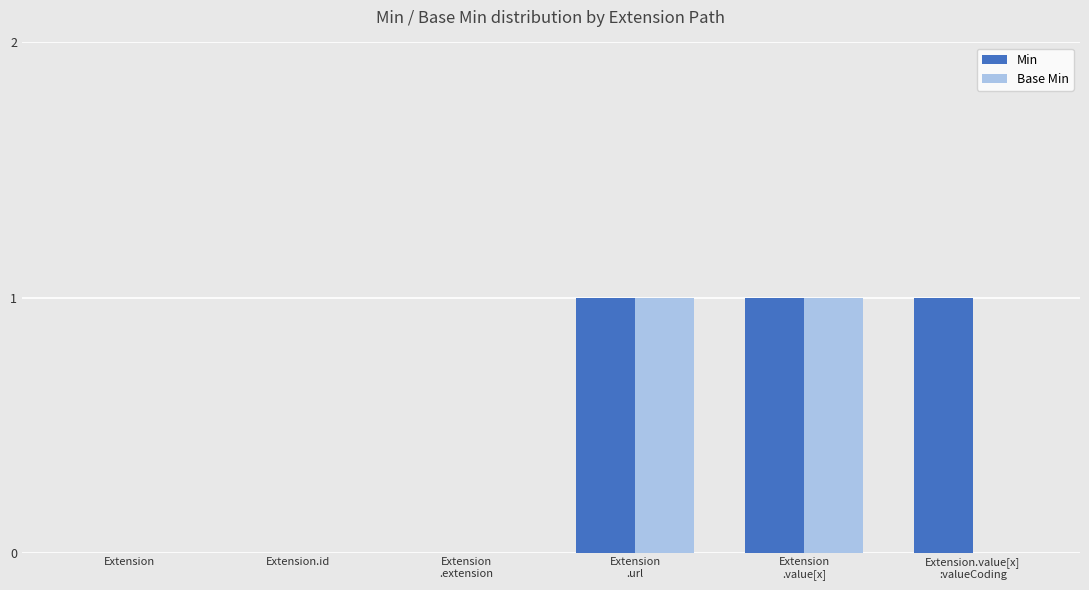

Which series has the largest total across all categories?

Min